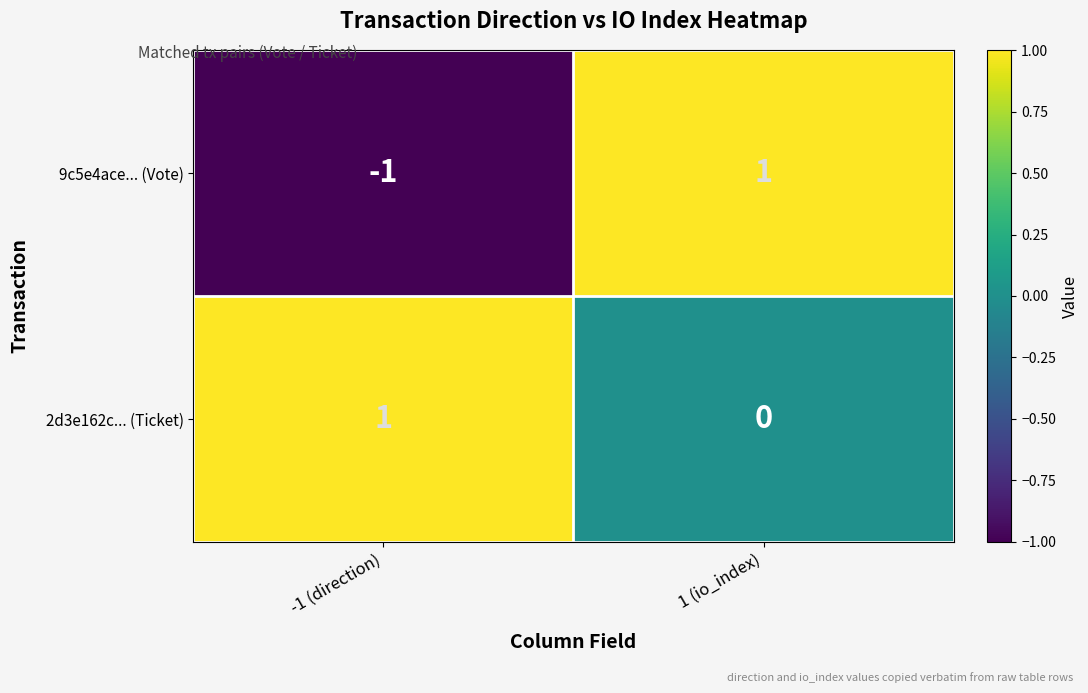

Reading left to right, list all the values displayed in this chart.

9c5e4ace... (Vote): -1	1
2d3e162c... (Ticket): 1	0